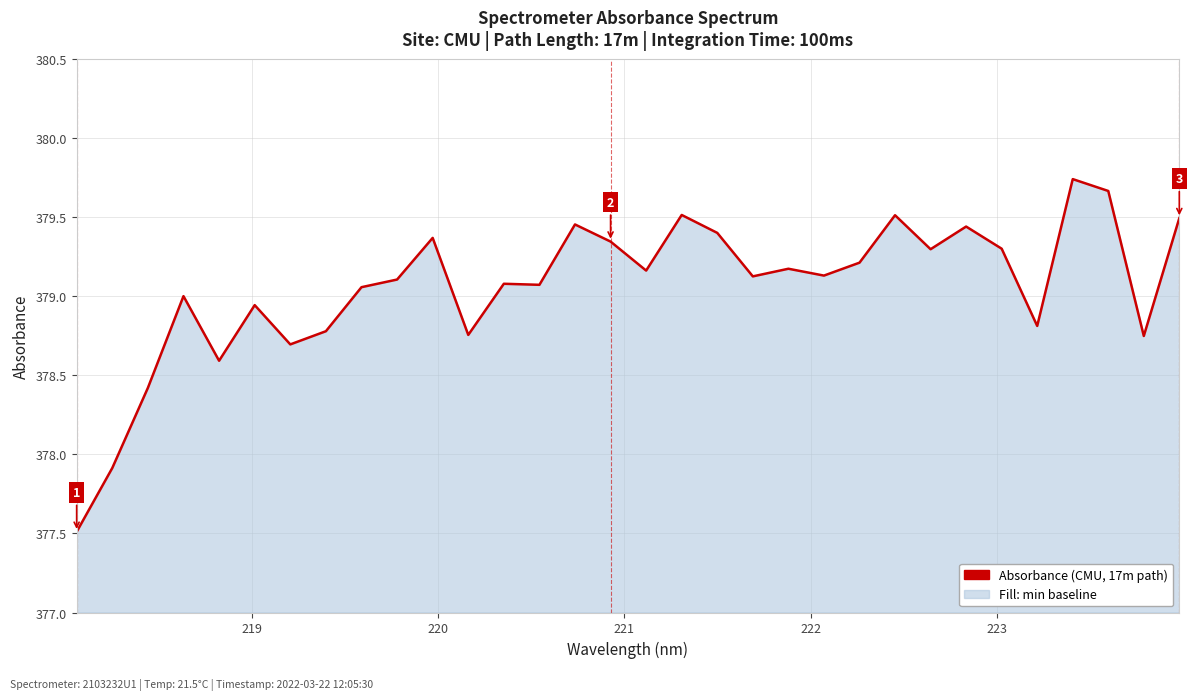

How many lines are shown in the chart?

1